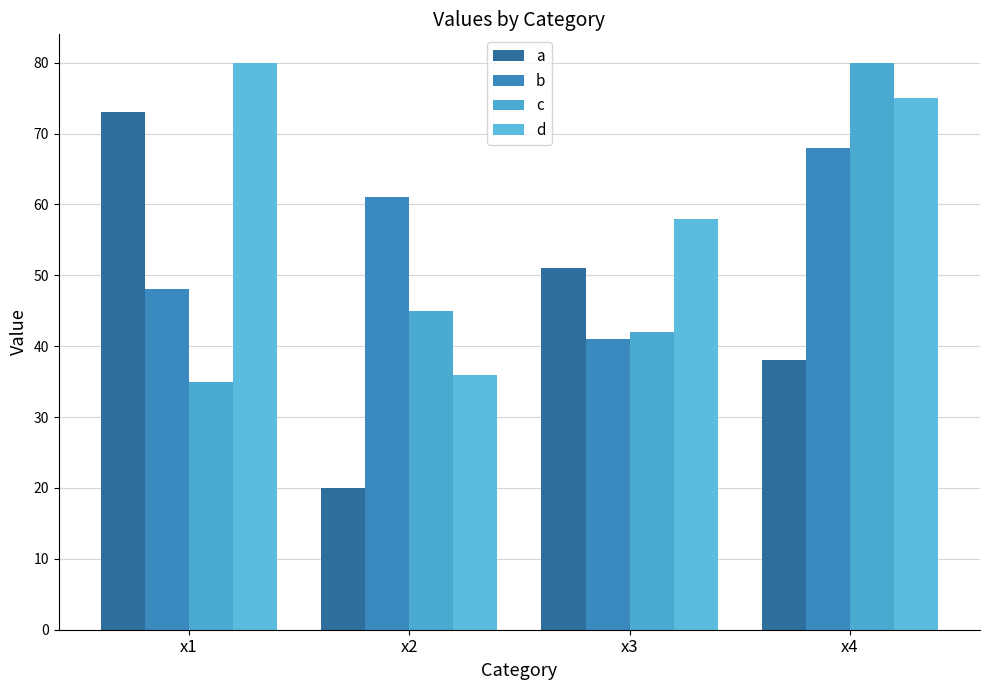

How many bars are there in each group?

4